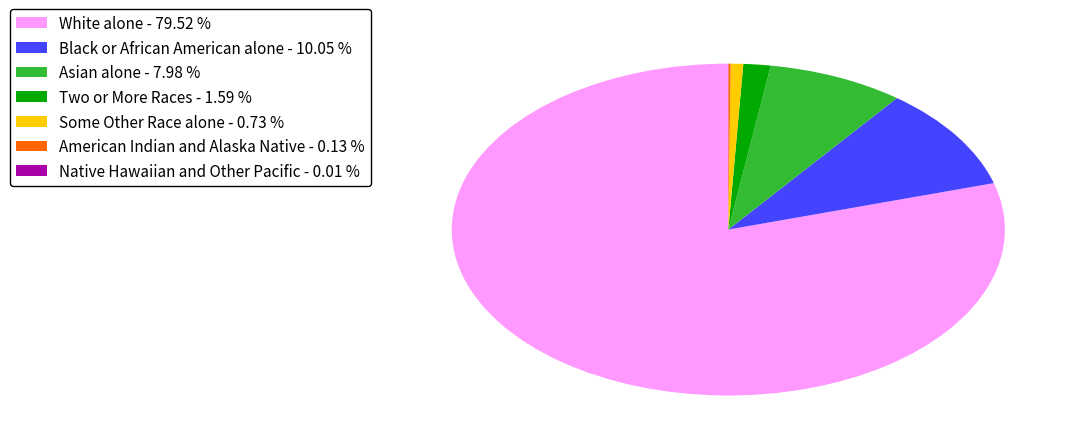

Is it true that Some Other Race alone is 1% of the pie?

True